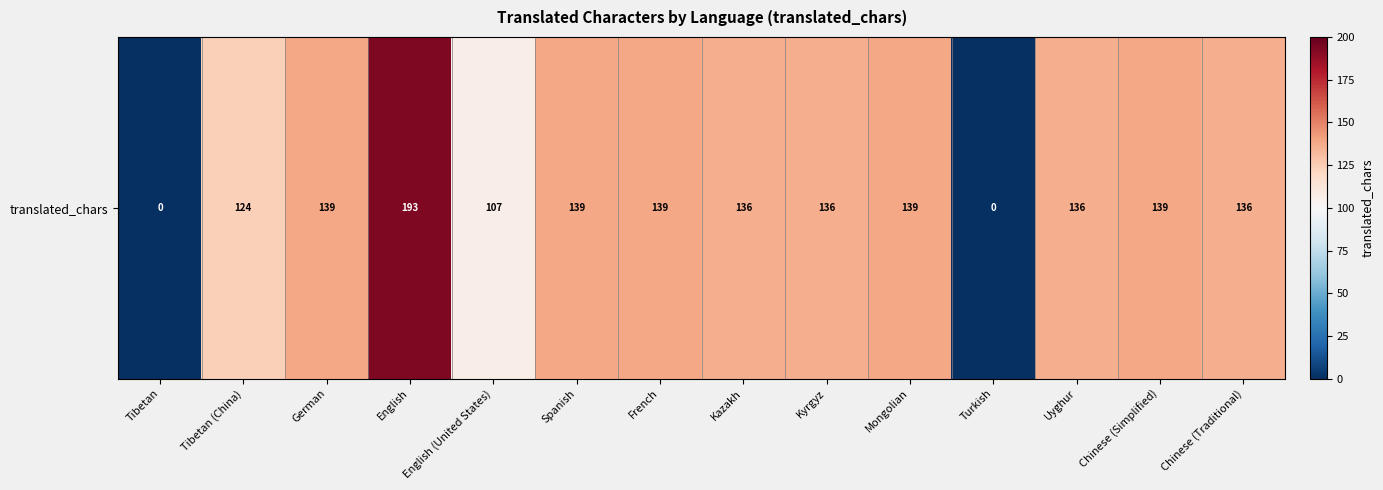

At which label is the value closest to 96?

English (United States)